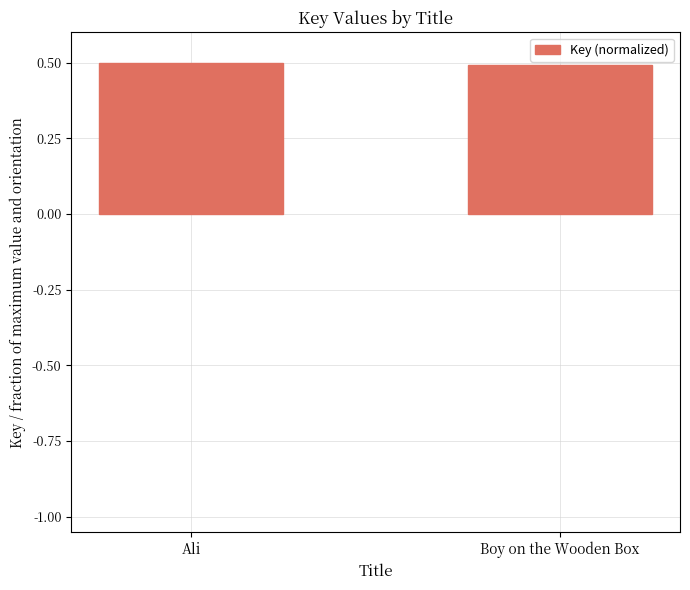

What is the maximum value shown in the chart?

0.5